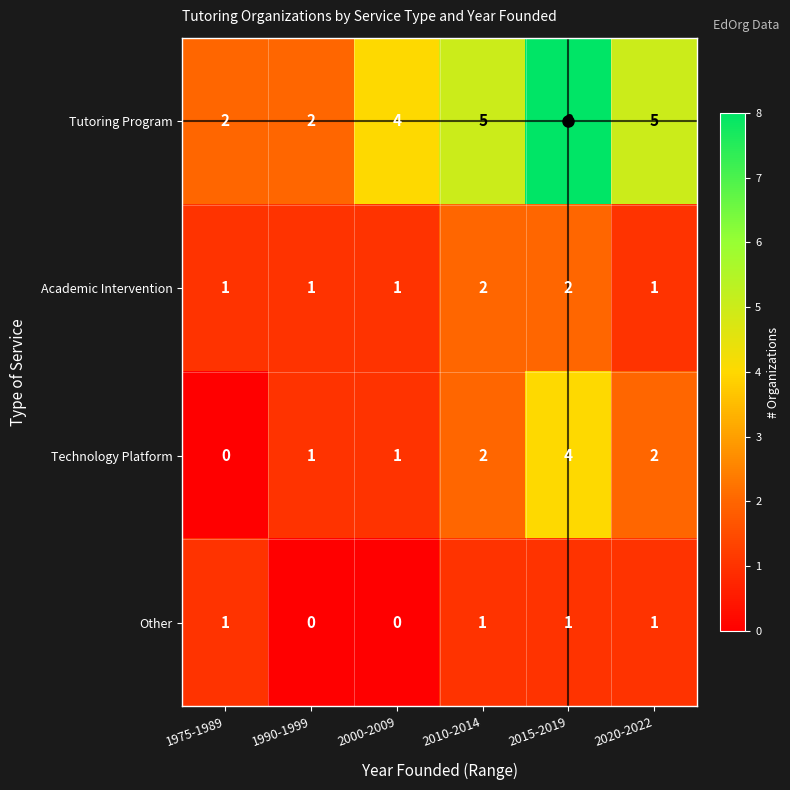

Rank the series at 2015-2019 from highest to lowest value.

Tutoring Program, Technology Platform, Academic Intervention, Other